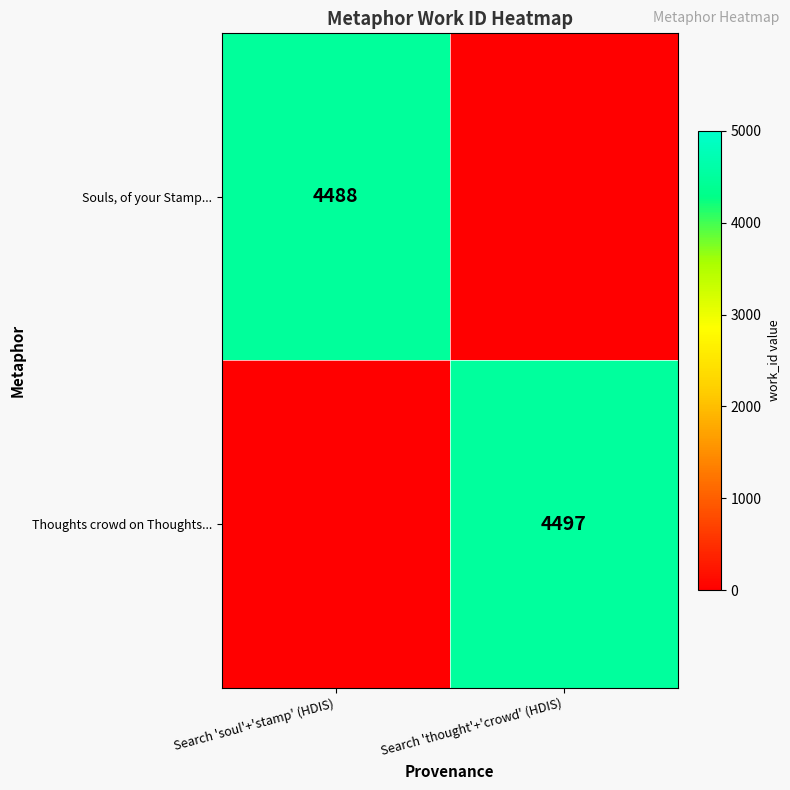

The value of Thoughts crowd on Thoughts... at Search 'thought'+'crowd' (HDIS) is 6721. True or false?

False